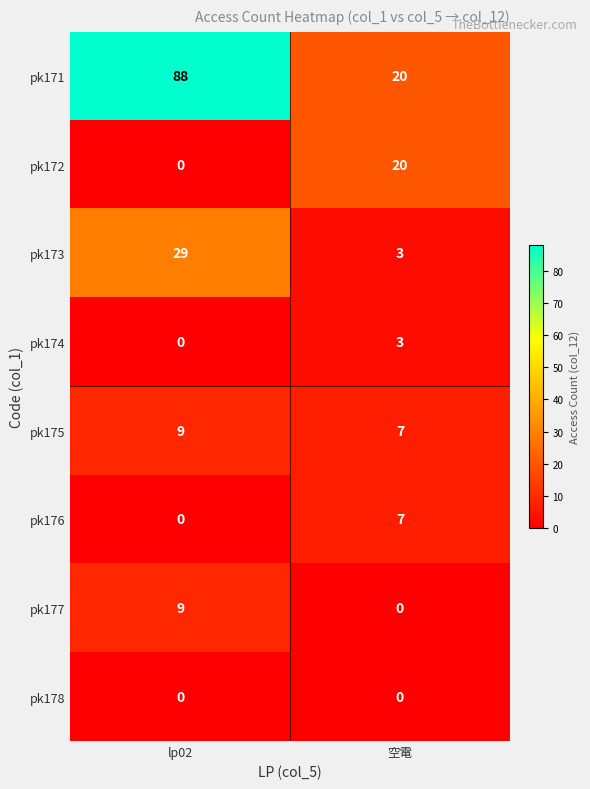

What is the sum of the pk176 values at 空電 and lp02?

7